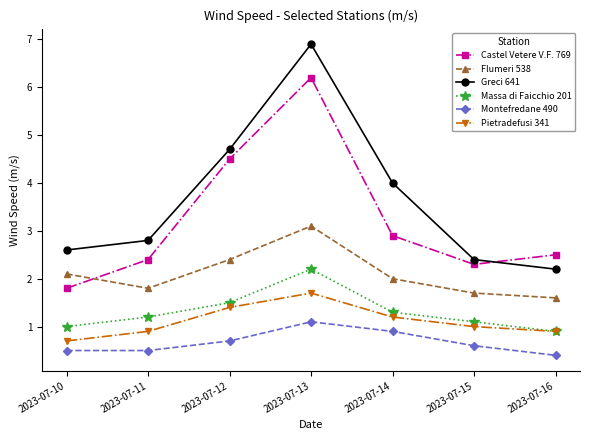

How many categories are shown in the chart?

7